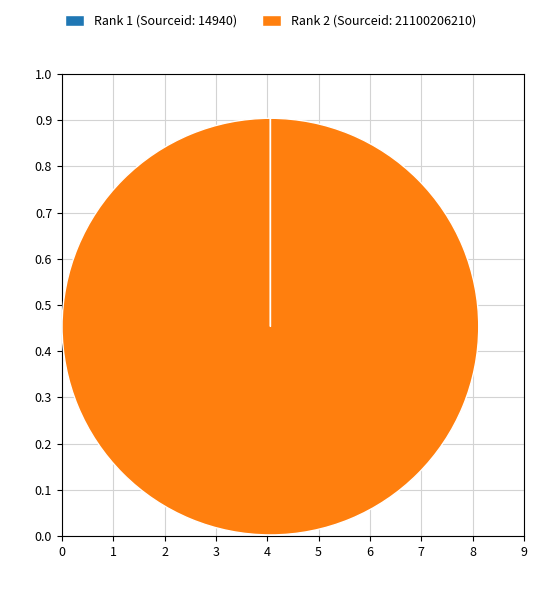

Which slice represents more than half of the pie?

Rank 2 (Sourceid: 21100206210)